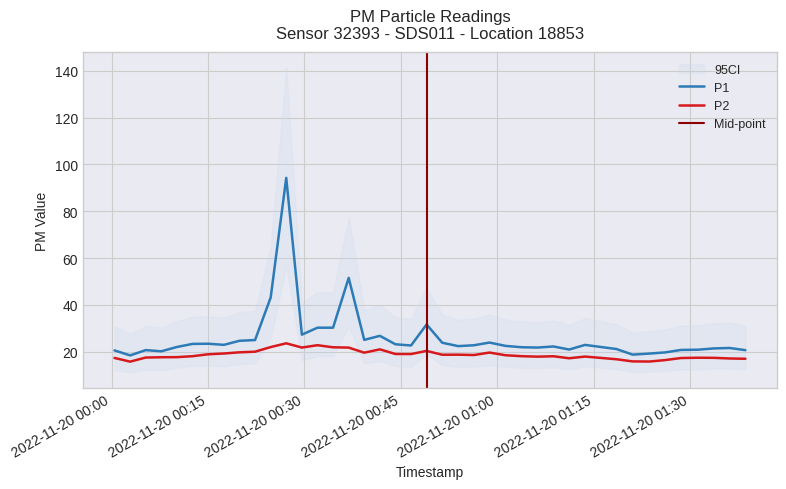

What is the lowest value of the P1 series?

18.4